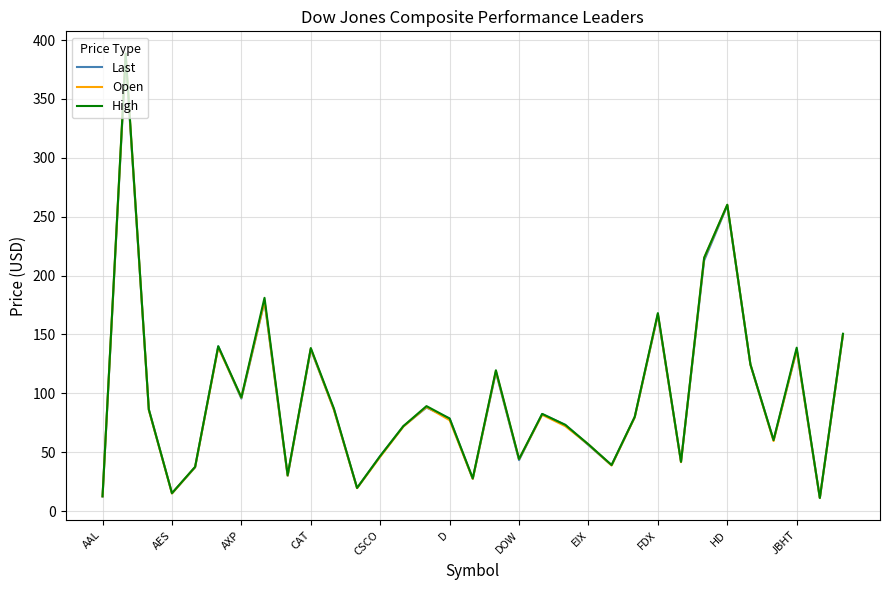

Which series has the widest spread of values?

High